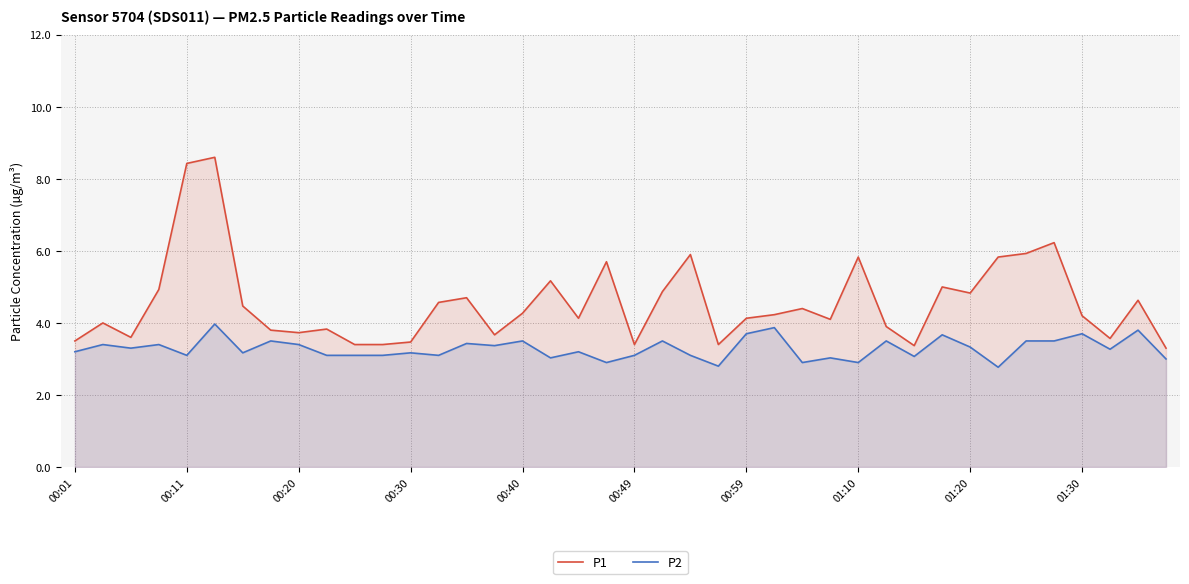

What is the difference between the maximum and minimum values in the P2 series?

1.2